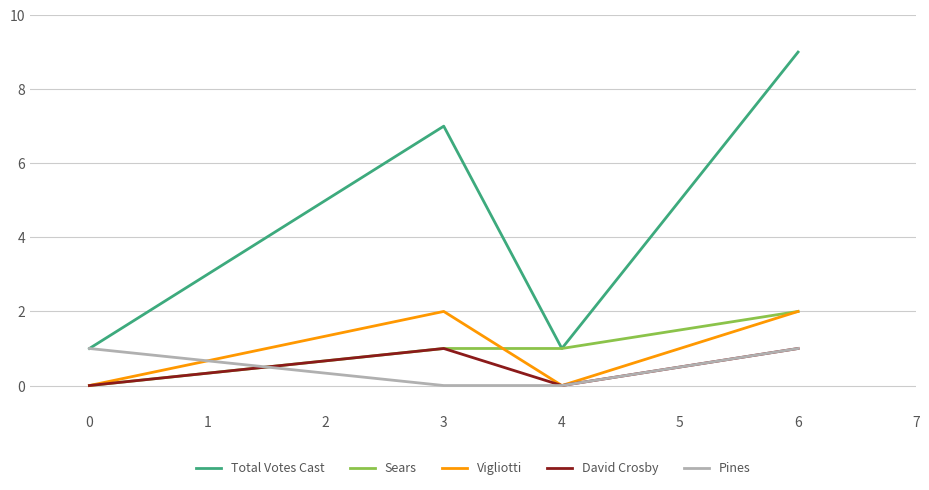

At which category is the sum across all series the highest?

6